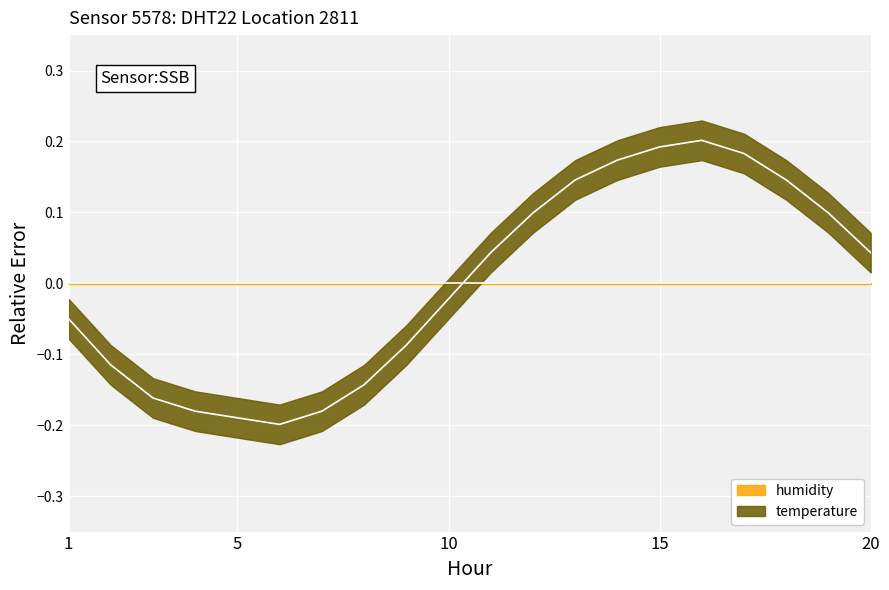

List the labels in order of value, smallest first.

05:00, 04:00, 03:00, 06:00, 02:00, 07:00, 01:00, 08:00, 00:00, 09:00, 10:00, 19:00, 11:00, 18:00, 12:00, 17:00, 13:00, 16:00, 14:00, 15:00